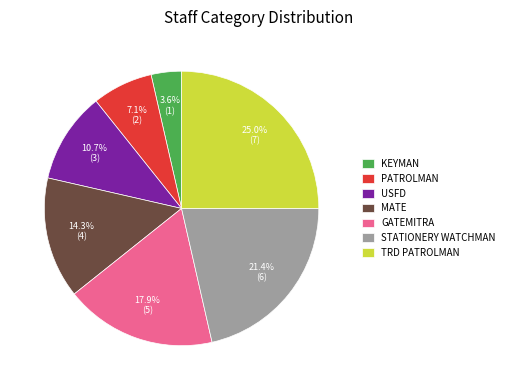

To the nearest percent, what is the difference between the largest and smallest slice percentages?

21%